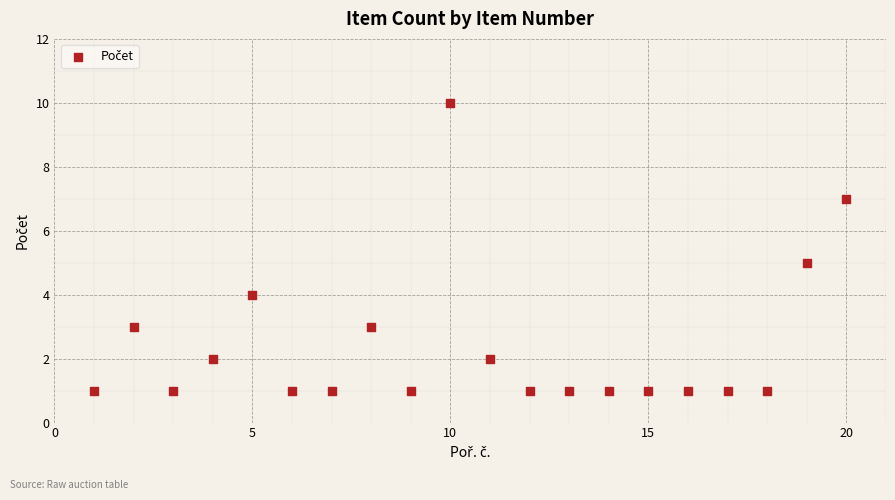

What is the range of X values (max minus min)?

19